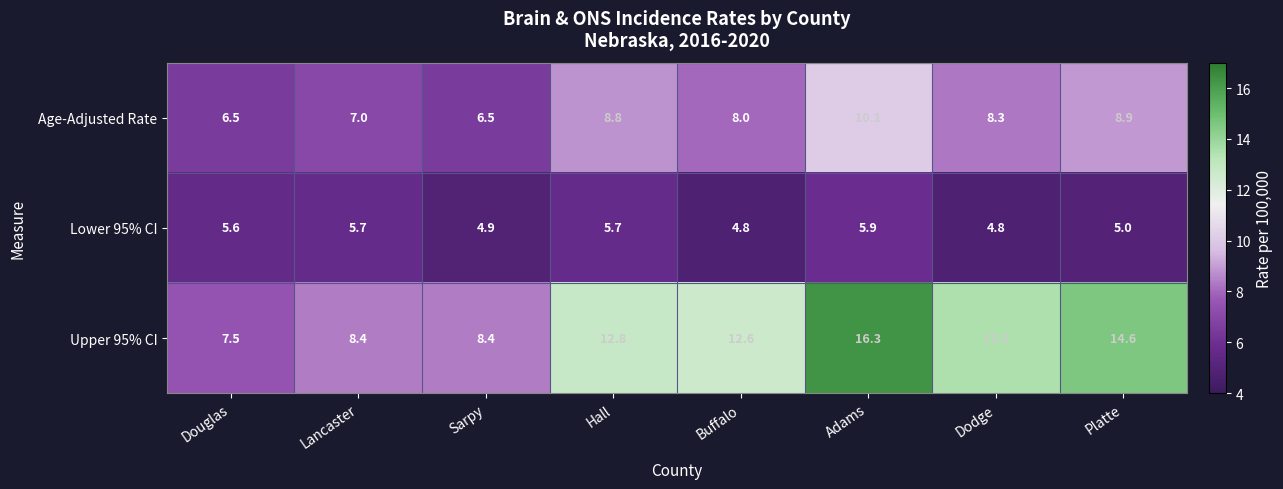

What is the difference between the maximum and minimum values in the Lower 95% CI series?

1.1